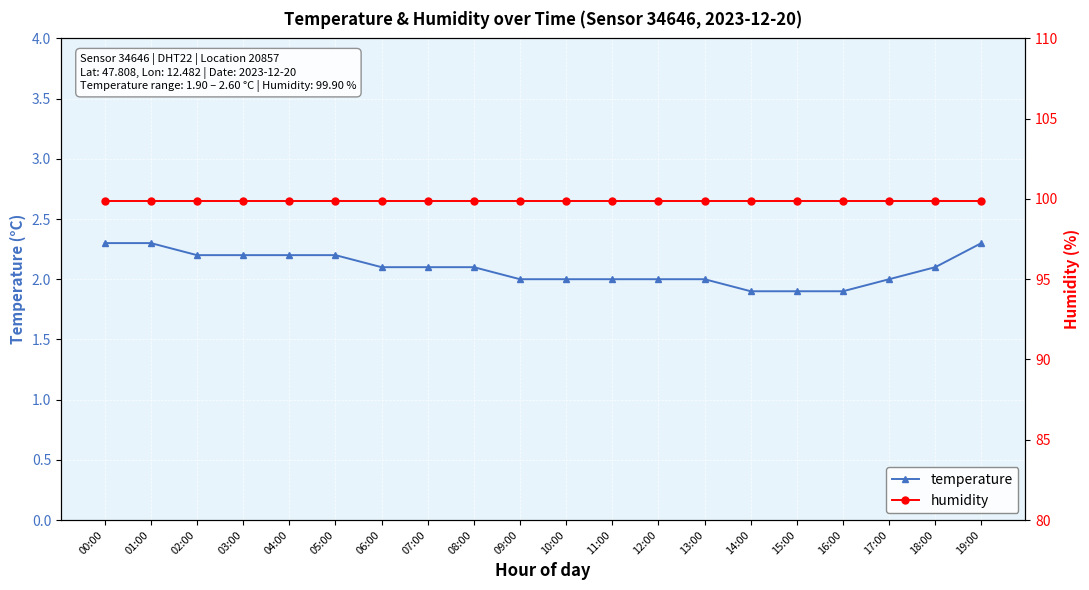

True or false: humidity and temperature intersect in this chart.

False